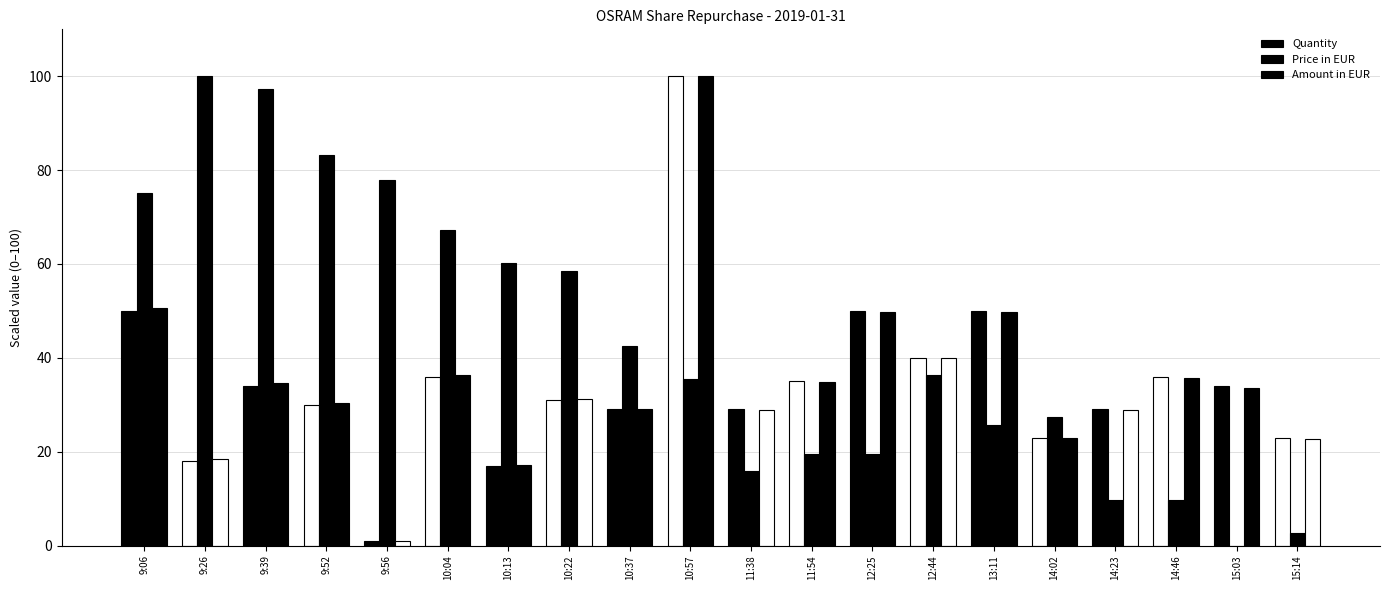

Where does the Quantity series first go above 34?

9:06